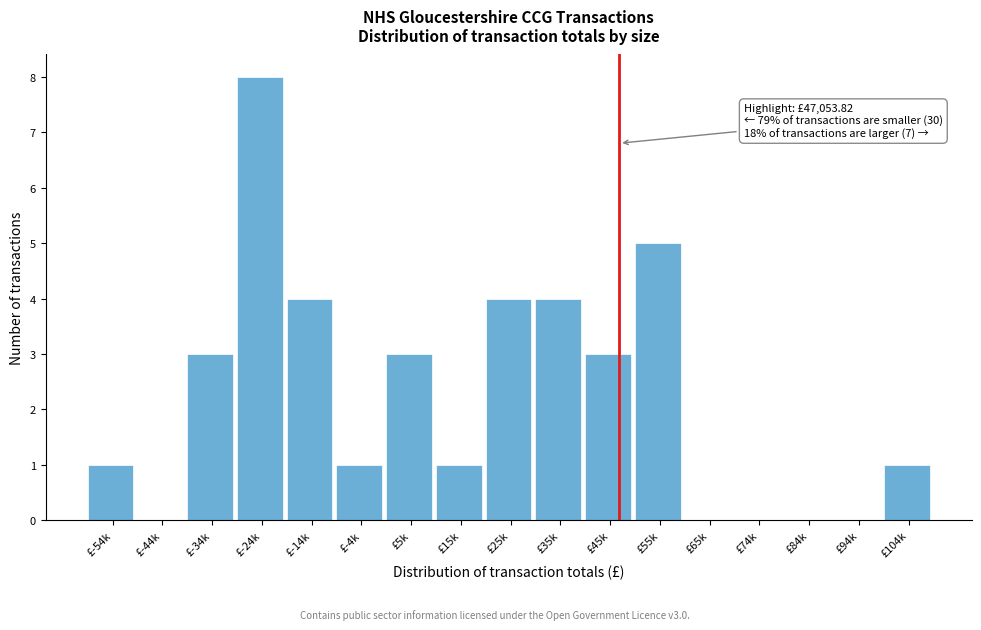

Reading left to right, what are all the values shown in this chart?

£-54k=1	£-44k=0	£-34k=3	£-24k=8	£-14k=4	£-4k=1	£5k=3	£15k=1	£25k=4	£35k=4	£45k=3	£55k=5	£65k=0	£74k=0	£84k=0	£94k=0	£104k=1